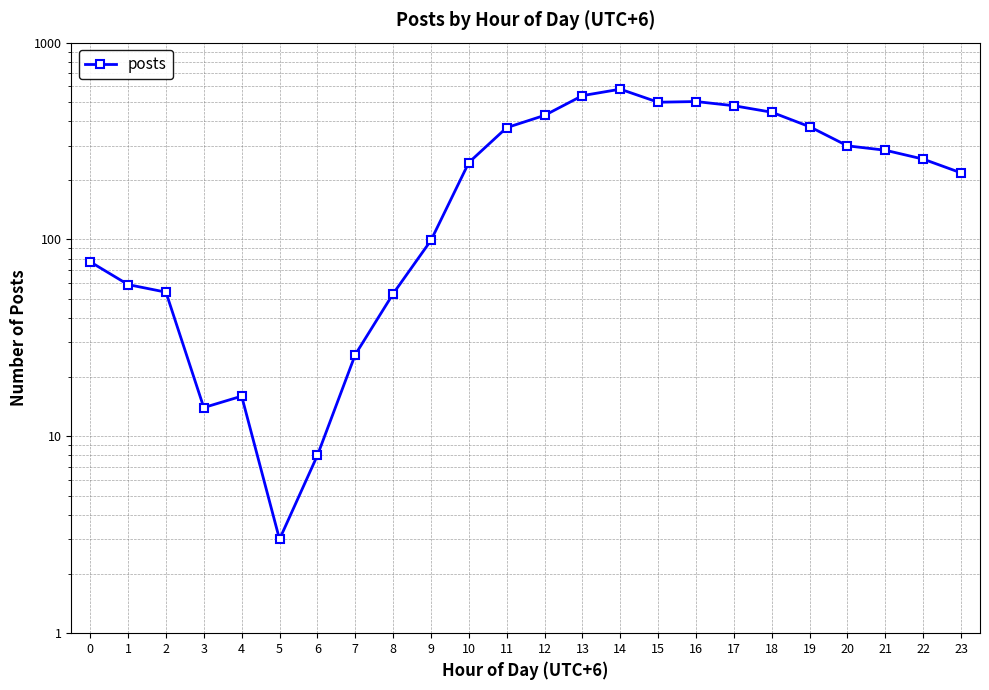

List the labels in order of value, smallest first.

5, 6, 3, 4, 7, 8, 2, 1, 0, 9, 23, 10, 22, 21, 20, 11, 19, 12, 18, 17, 15, 16, 13, 14